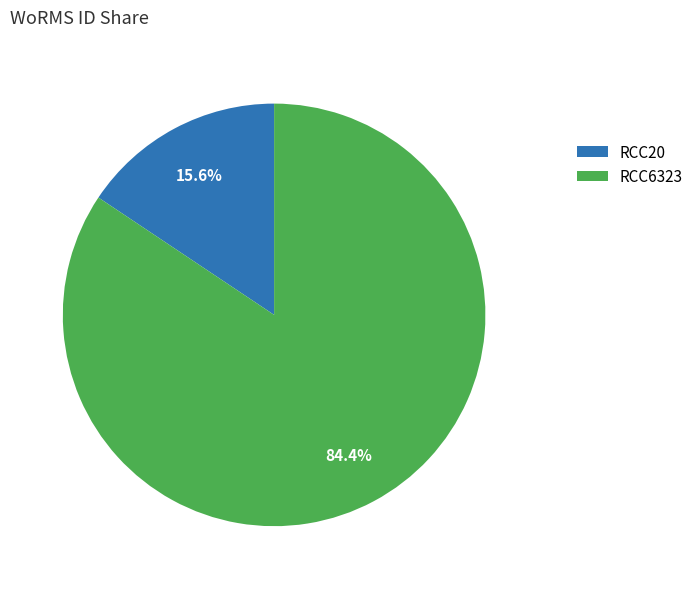

The RCC6323 slice represents 95% of the pie. True or false?

False